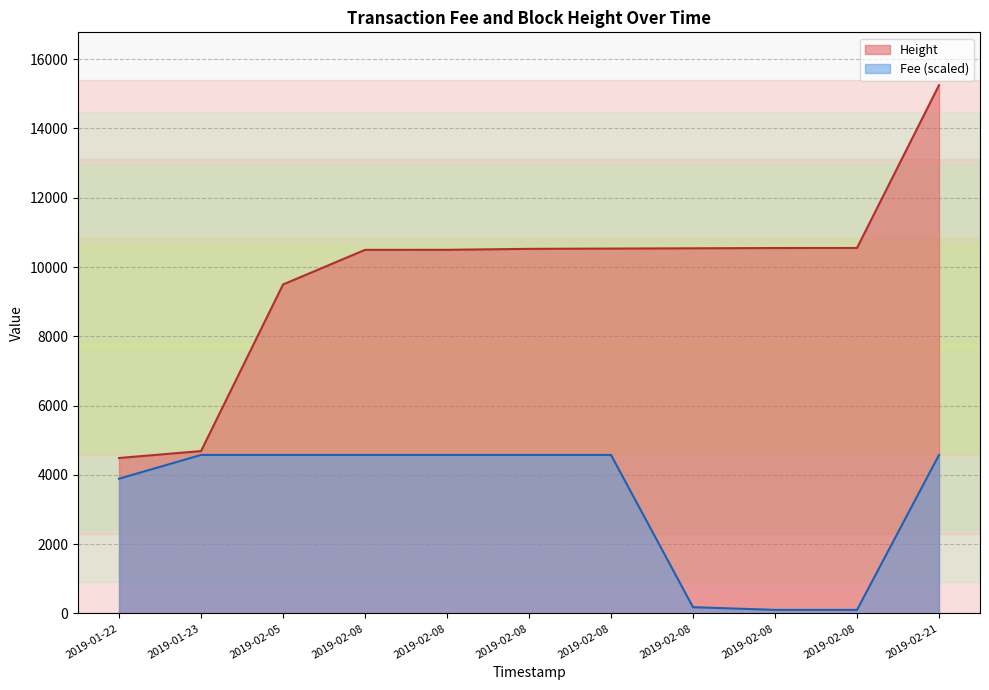

True or false: Fee and Height cross at least once.

False